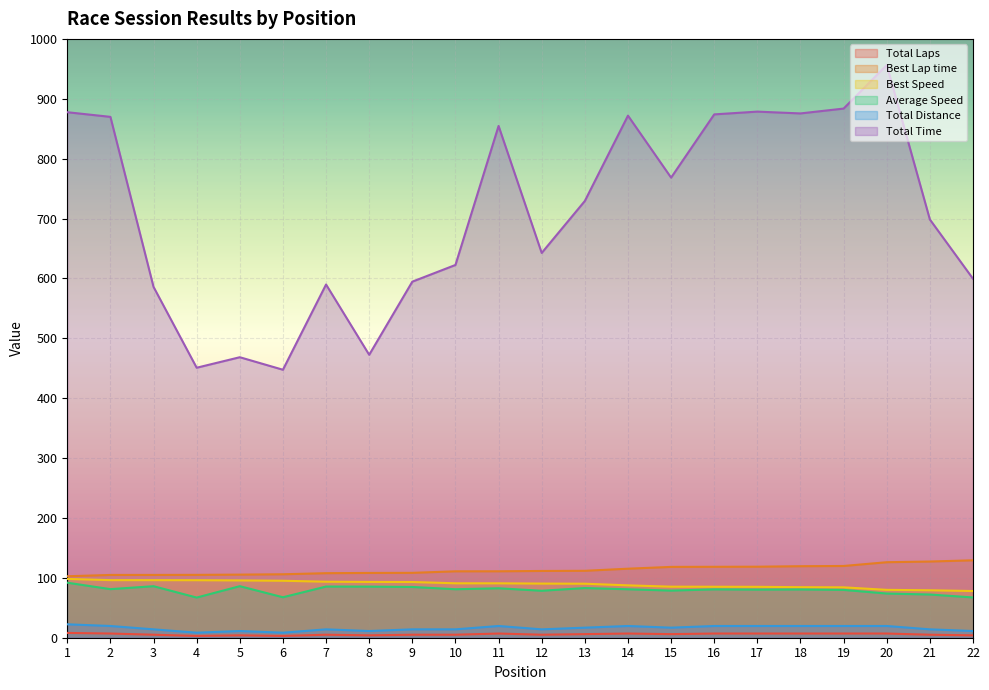

What is the sum of the Best Lap time values at 6 and 15?

224.2